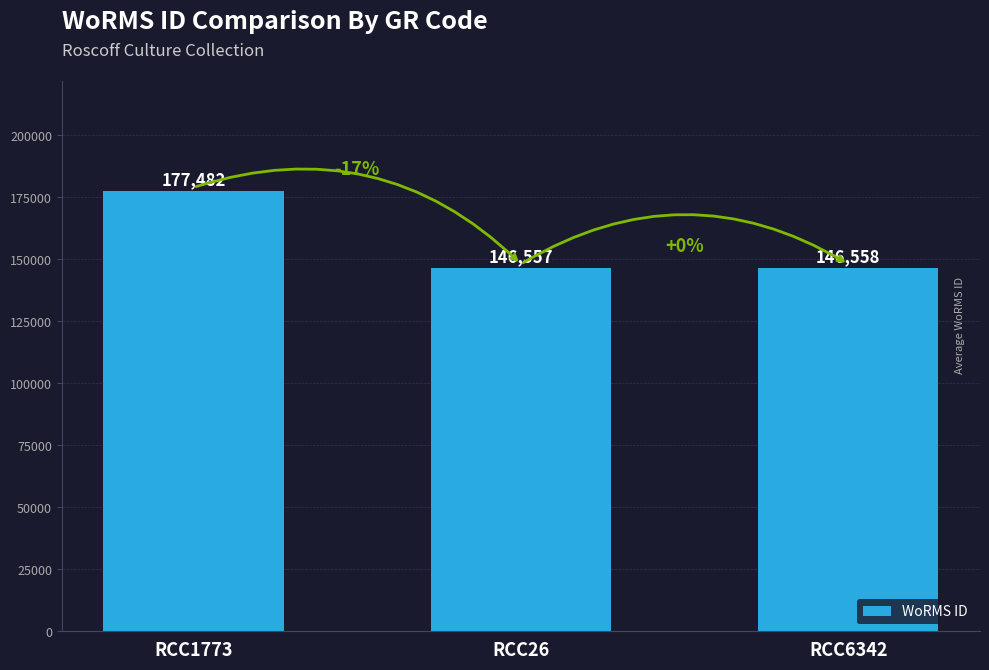

The chart shows a value of 146558 at RCC6342. True or false?

True